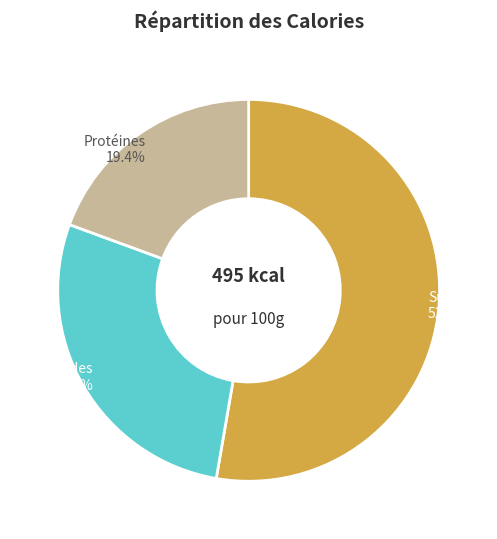

Is there a majority slice in this chart?

Yes